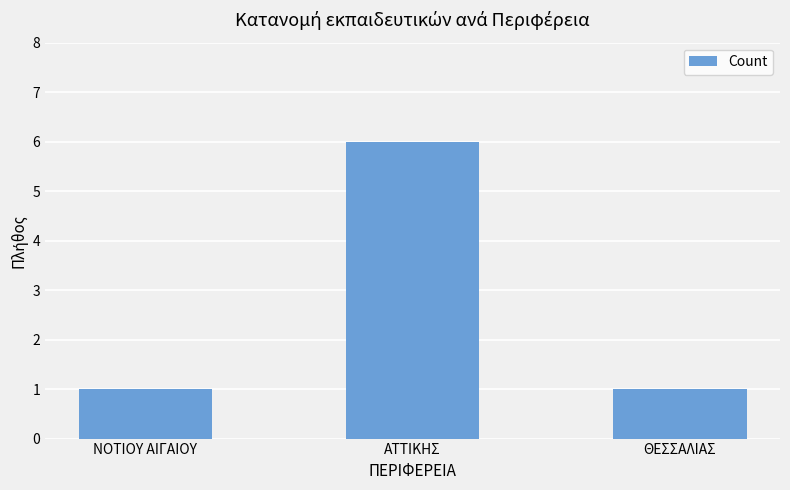

Are the bars grouped side by side (vs. stacked)?

No